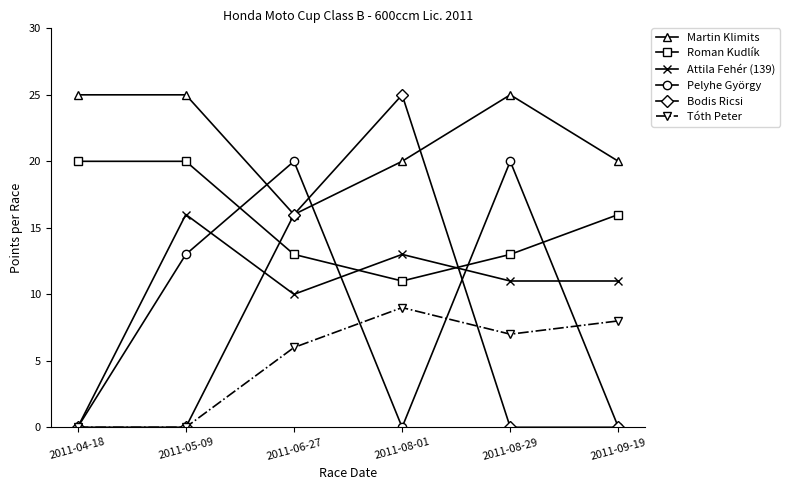

What is the greatest value displayed?

25